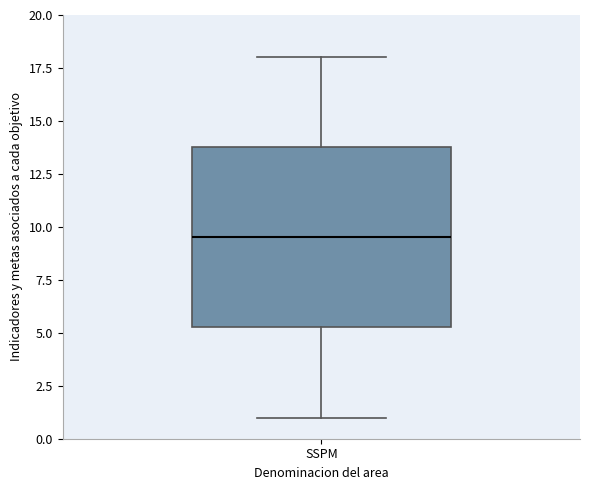

Where does the upper whisker of the box for SSPM end on the y-axis? The values are not printed on the chart, so give them approximately, as read against the axis.

18.0